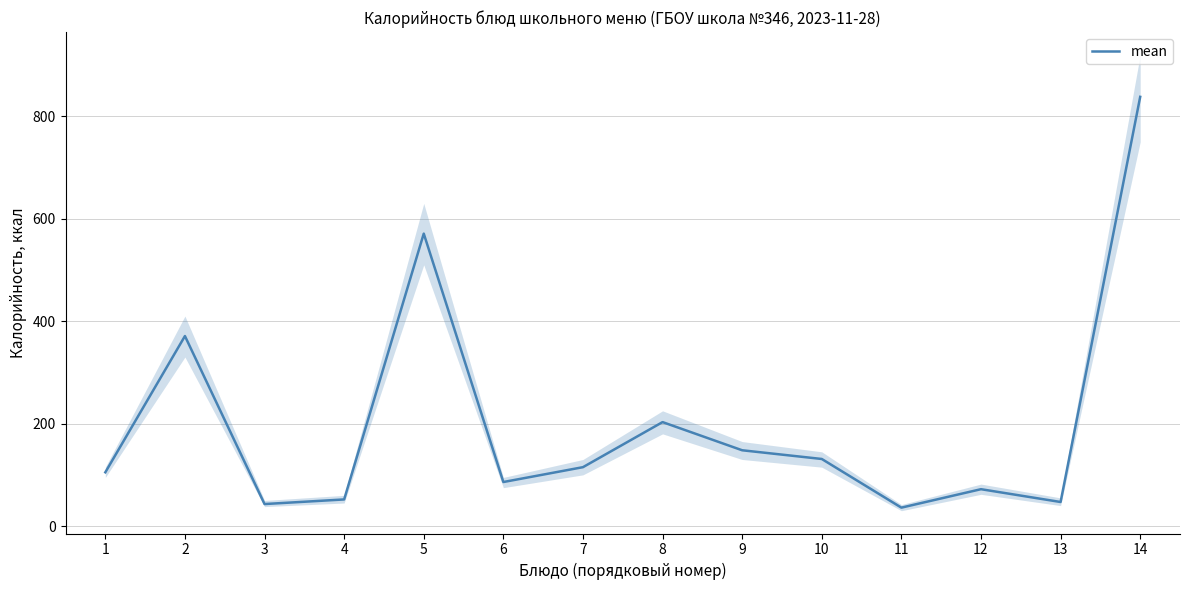

Which has a higher value, 10 or 8?

8